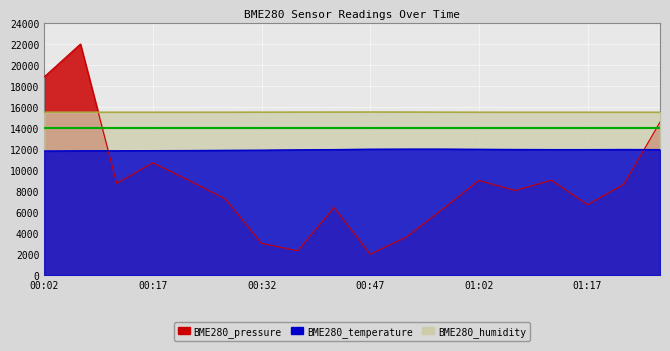

True or false: BME280_humidity and BME280_temperature cross at least once.

False